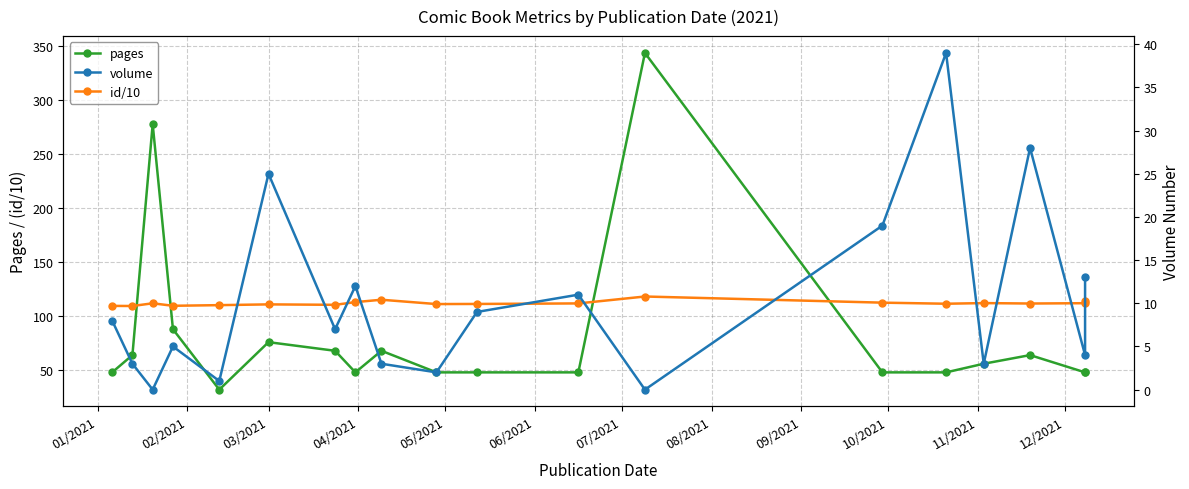

What is the difference between the second highest and minimum values in the volume series?

28.0